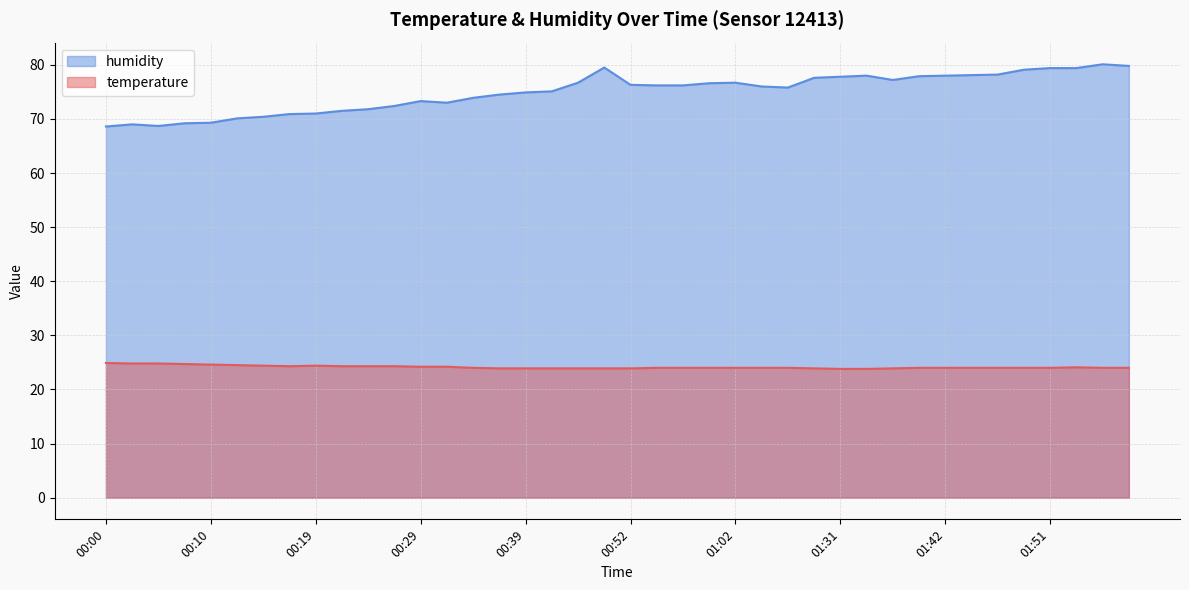

What position from the right is 00:34?

26